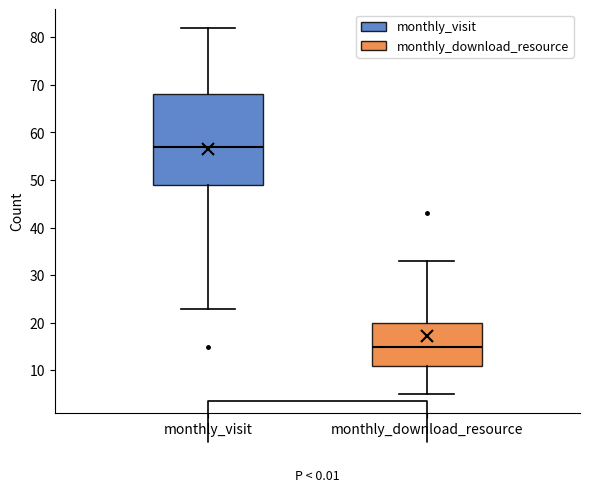

Where does the upper whisker of the box for monthly_visit end on the y-axis? The values are not printed on the chart, so give them approximately, as read against the axis.

82